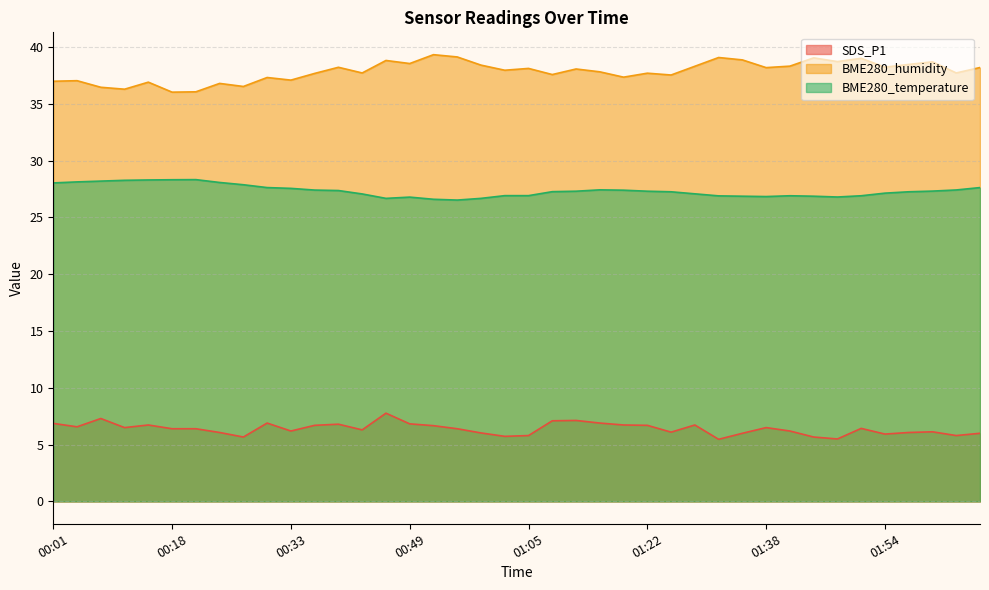

Where does the SDS_P1 series first go above 6?

00:01